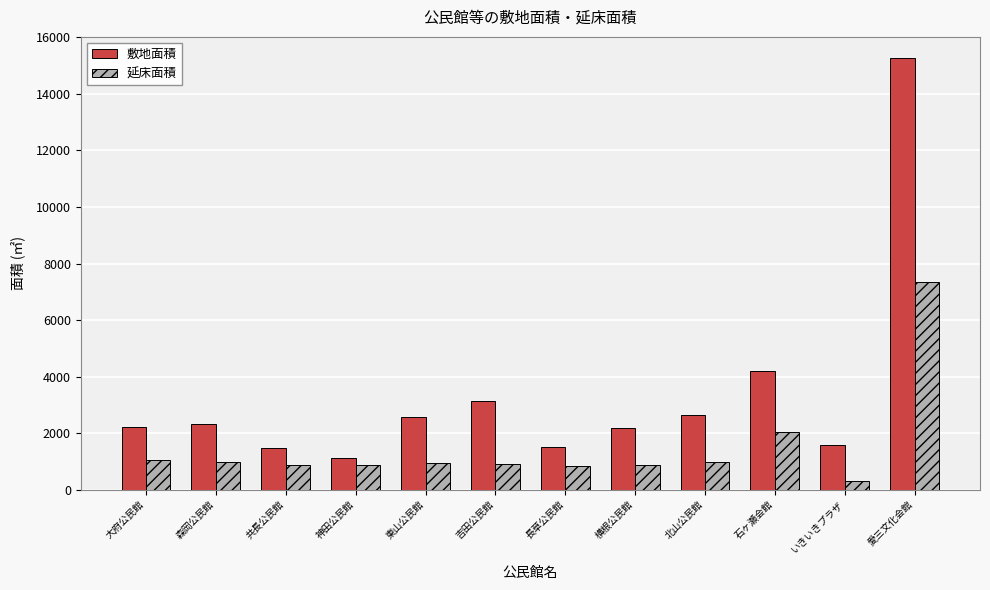

Which series has the largest total across all categories?

敷地面積